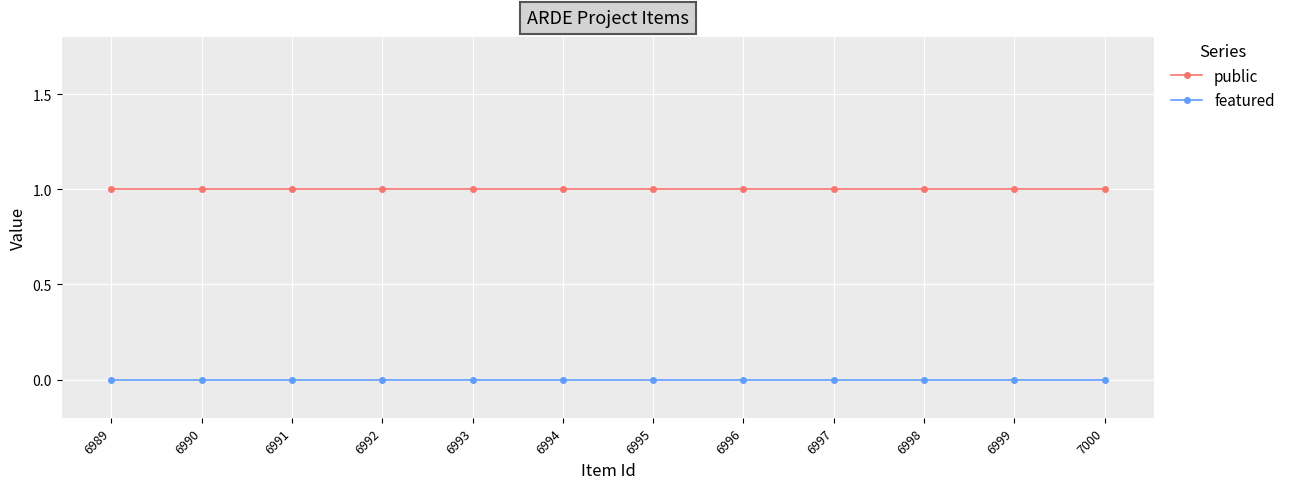

The value of featured at 6997 is 0. True or false?

True